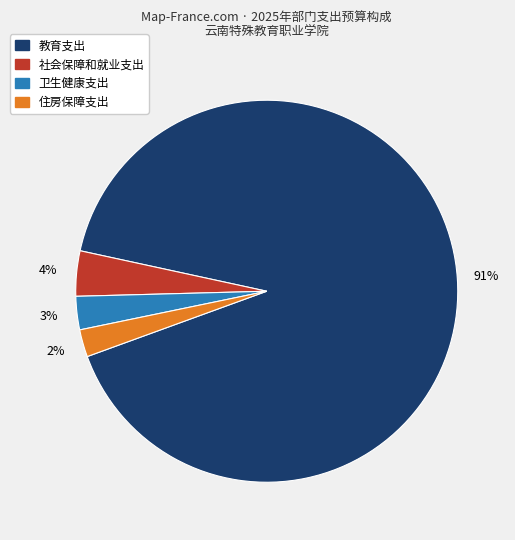

Is it true that 卫生健康支出 is 3% of the pie?

True